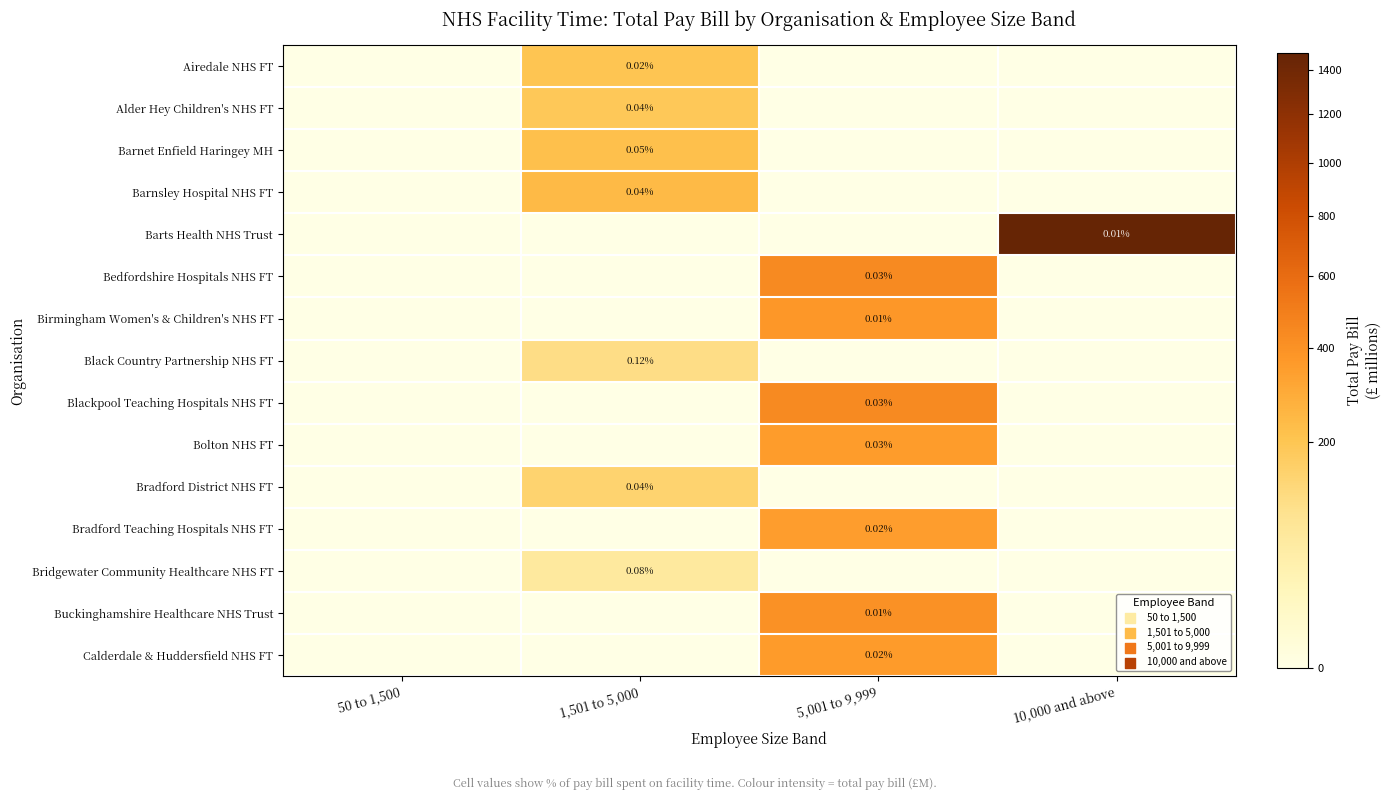

The Bradford District NHS FT series shows 51.0 at 5,001 to 9,999. True or false?

False